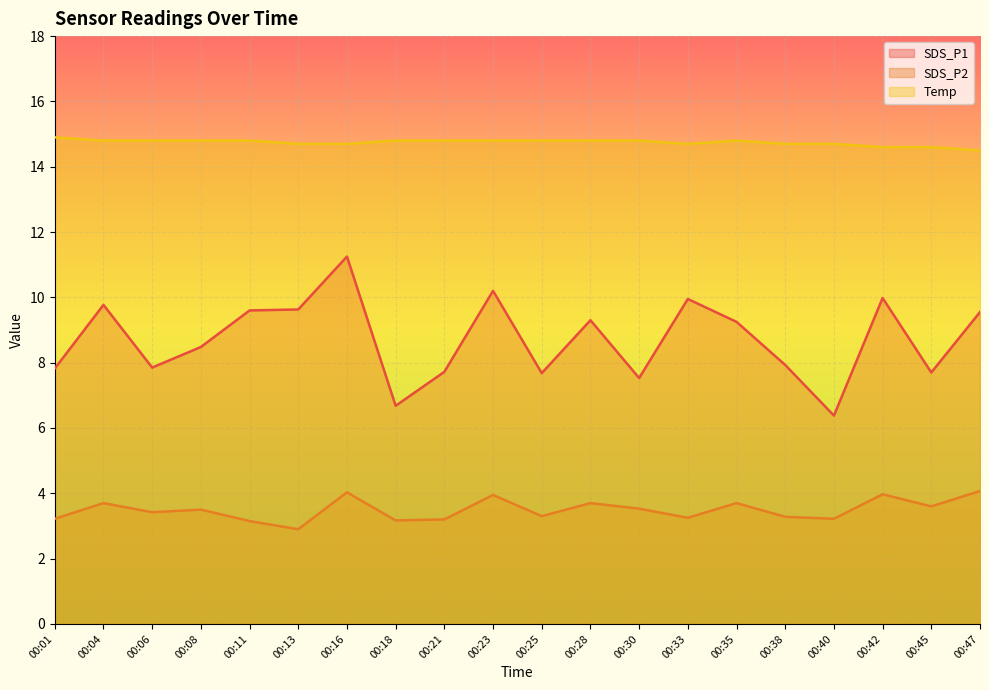

Rank the categories by SDS_P2 value from lowest to highest.

00:13, 00:11, 00:18, 00:21, 00:01, 00:40, 00:33, 00:38, 00:25, 00:06, 00:08, 00:30, 00:45, 00:04, 00:28, 00:35, 00:23, 00:42, 00:16, 00:47